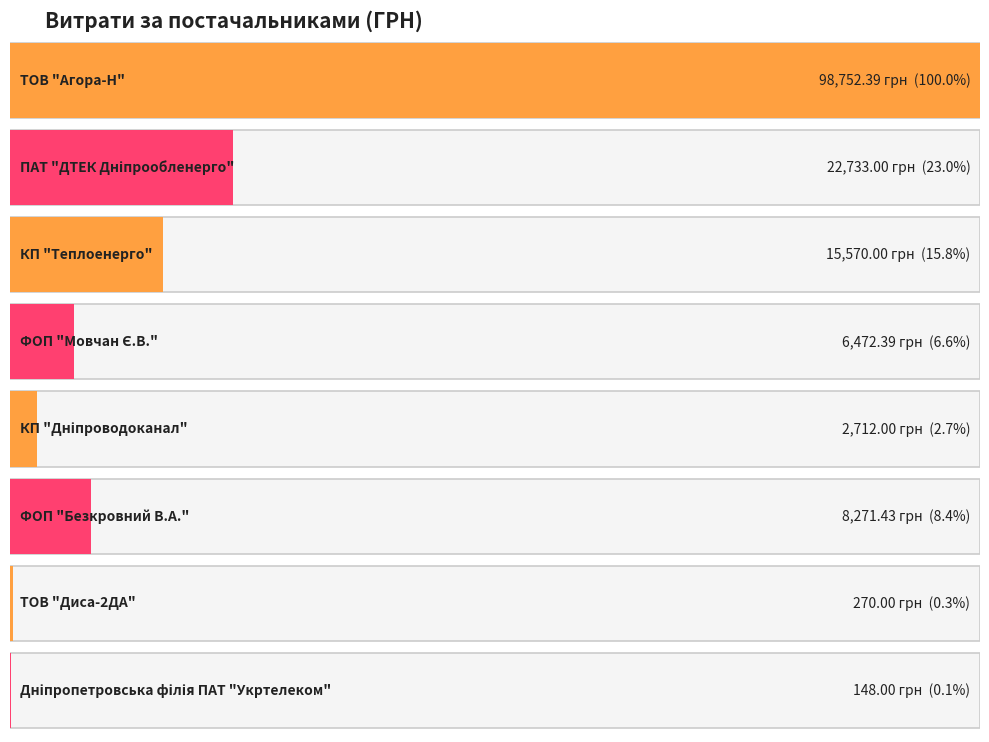

List the labels in order of value, smallest first.

Дніпропетровська філія ПАТ "Укртелеком", ТОВ "Диса-2ДА", КП "Дніпроводоканал", ФОП "Мовчан Є.В.", ФОП "Безкровний В.А.", КП "Теплоенерго", ПАТ "ДТЕК Дніпрообленерго", ТОВ "Агора-Н"